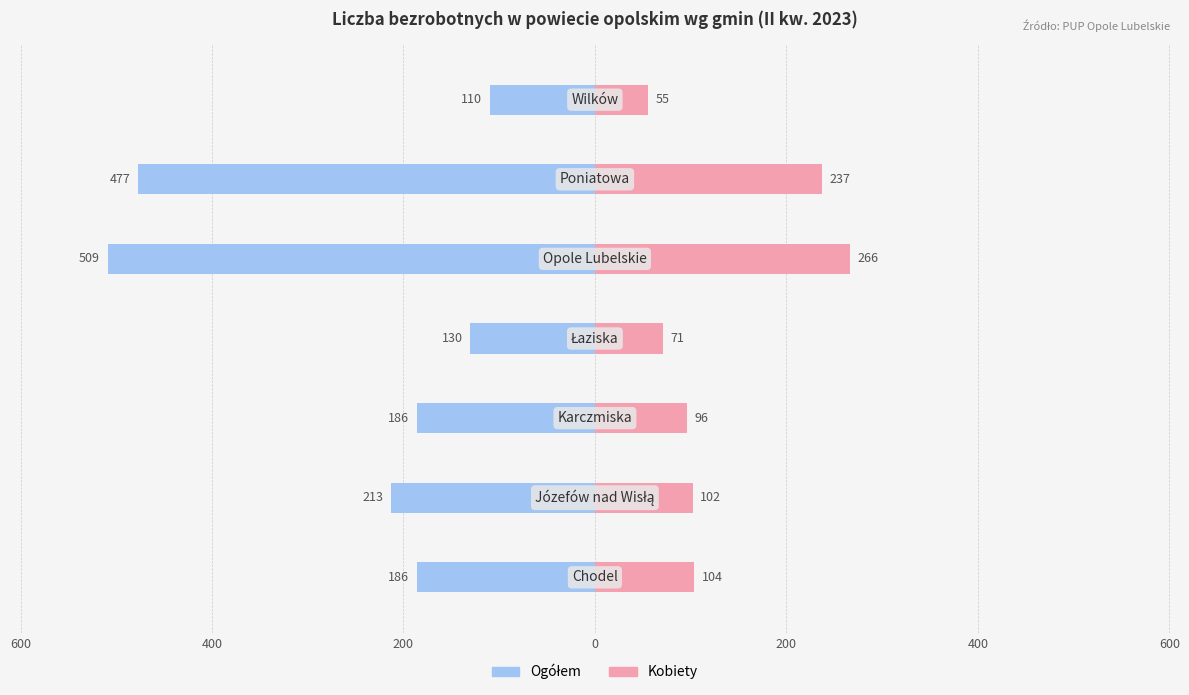

What is the highest value of the Kobiety series?

266